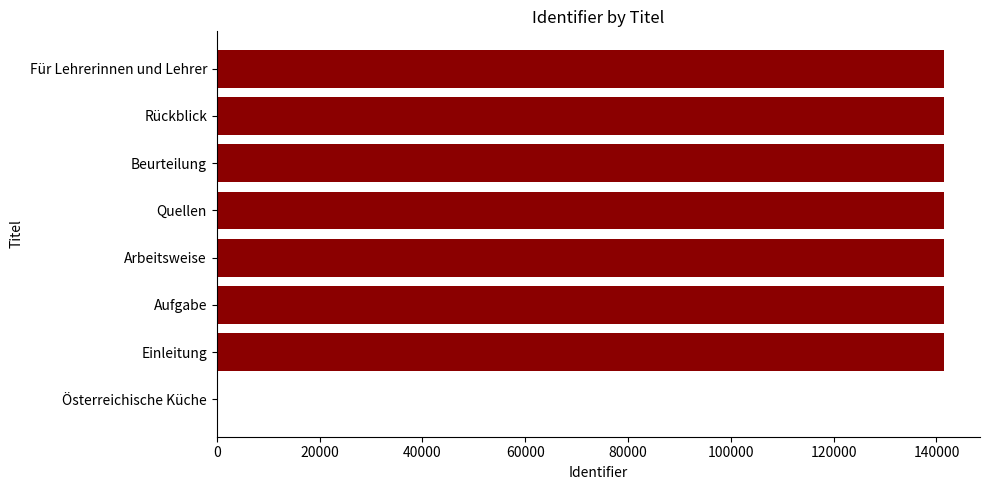

The chart shows a value of 194578 at Einleitung. True or false?

False